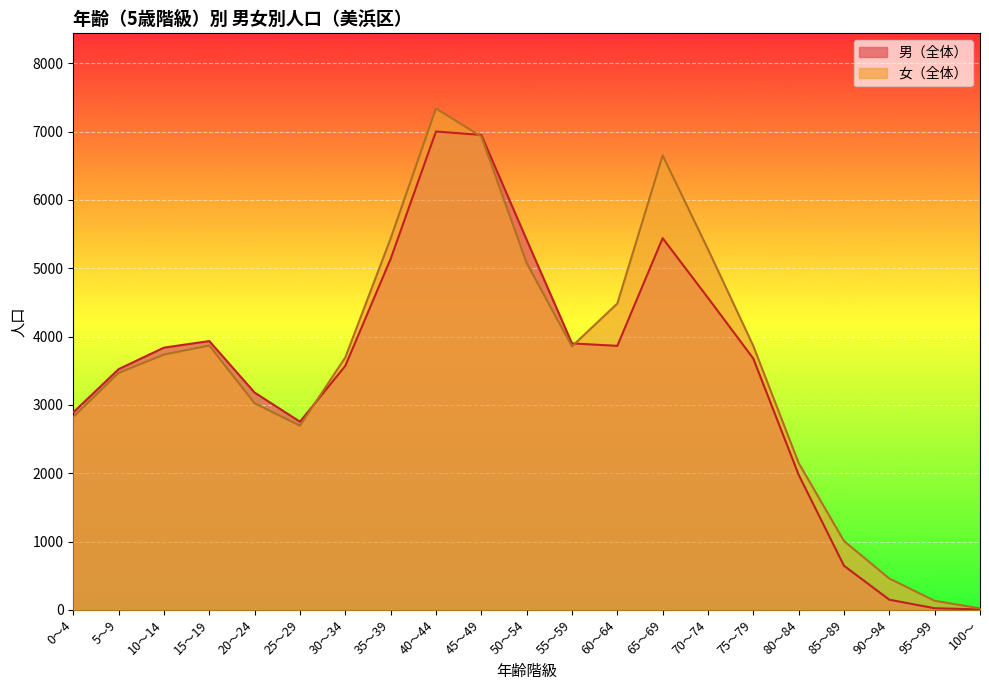

How many times do 女（全体） and 男（全体） cross each other?

3